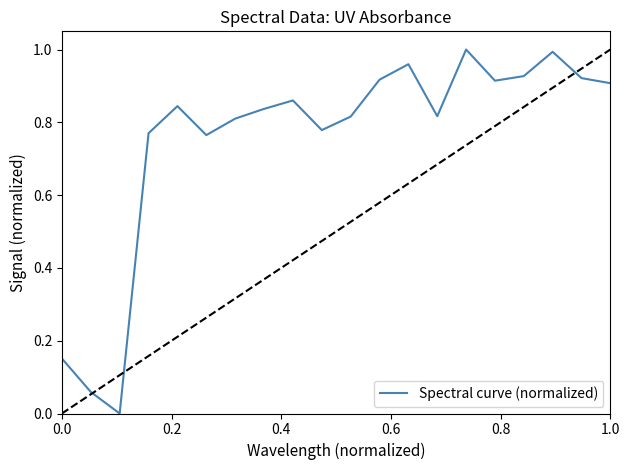

Reading right to left, extract all data points from this chart.

0.9	0.9	1.0	0.9	0.9	1.0	0.8	1.0	0.9	0.8	0.8	0.9	0.8	0.8	0.8	0.8	0.8	0.0	0.1	0.2